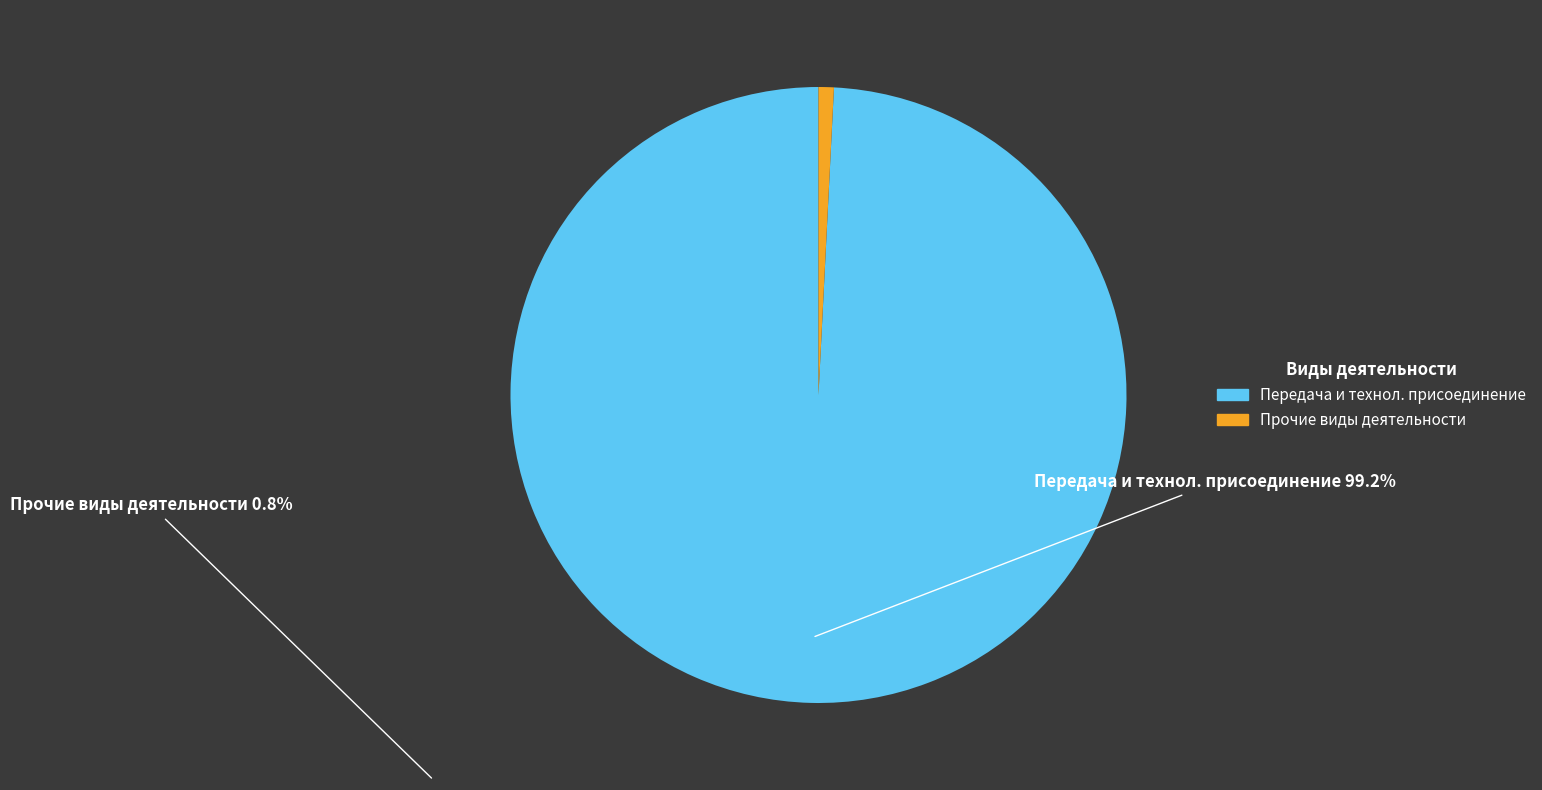

Does any single category account for the majority?

Yes